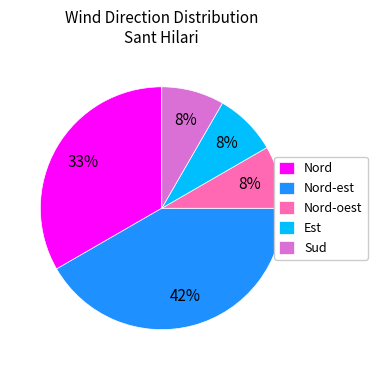

Does any single category account for the majority?

No